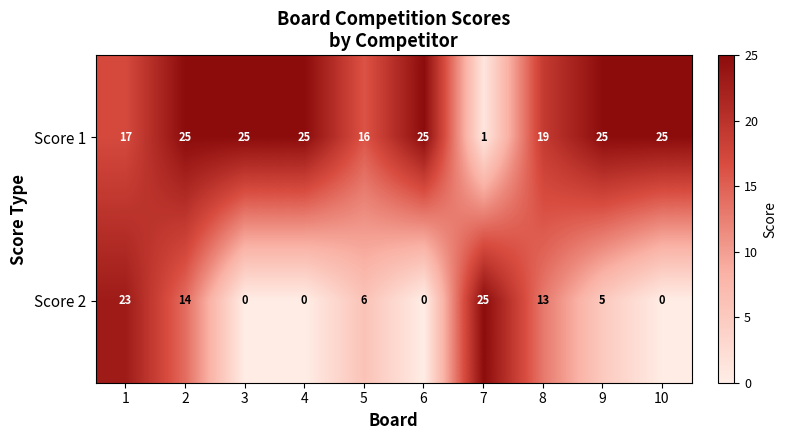

At which label does Score 2 reach its peak?

7